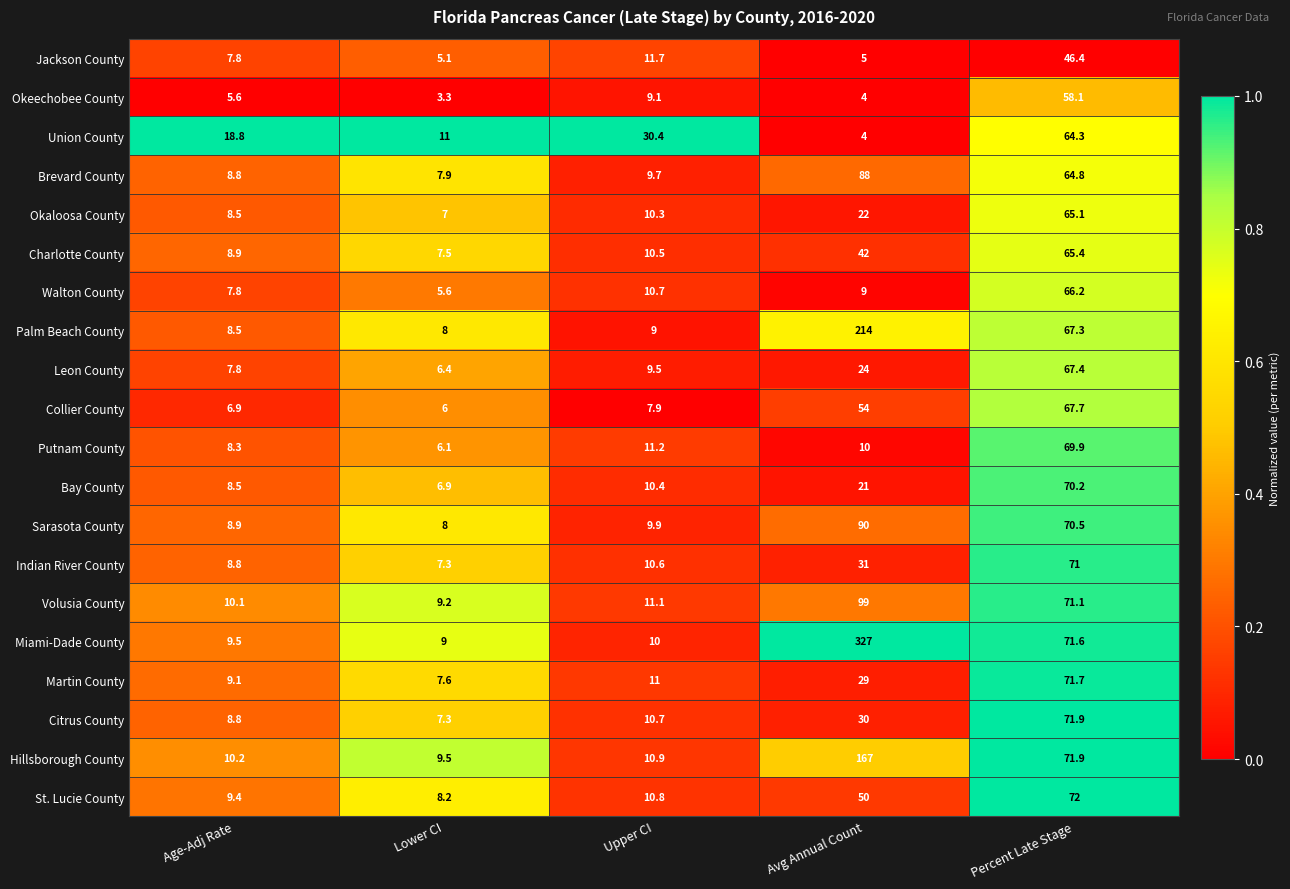

What is the spread (max minus min) of values at Avg Annual Count?

323.0